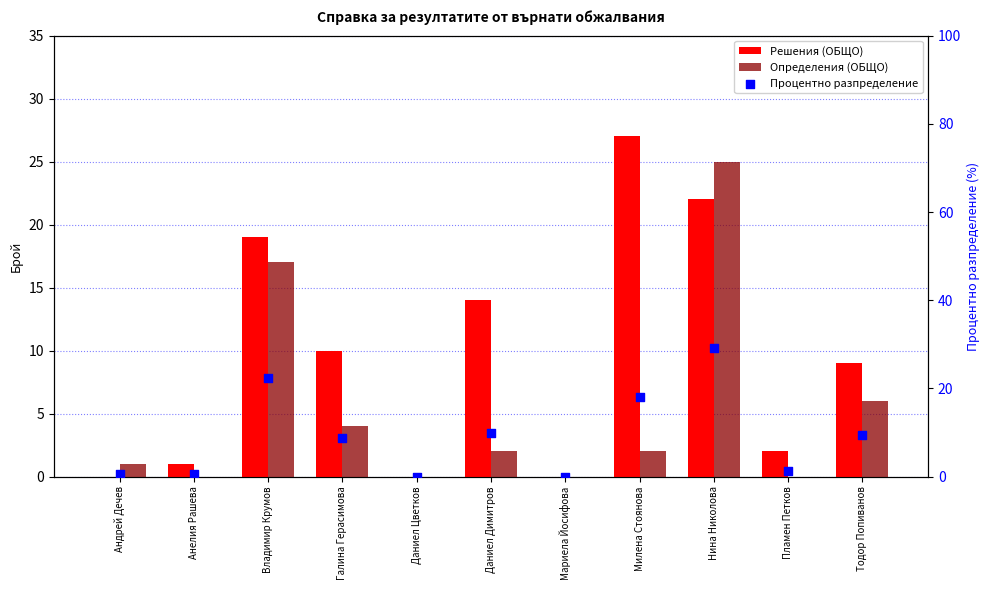

At how many categories does at least one series exceed 6?

6